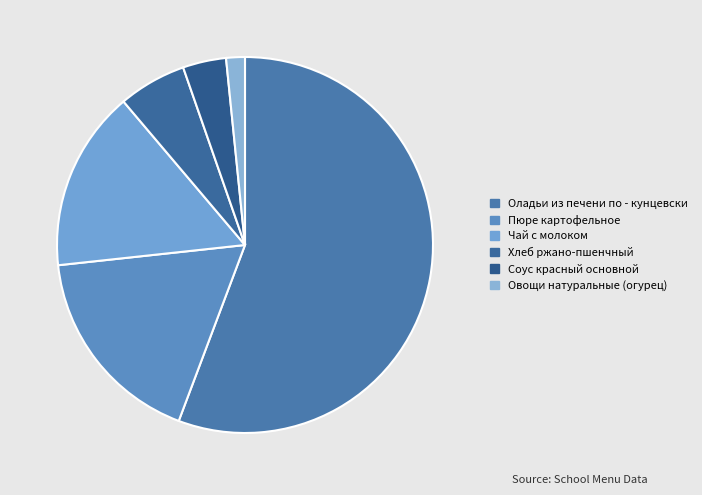

Is there a majority slice in this chart?

Yes